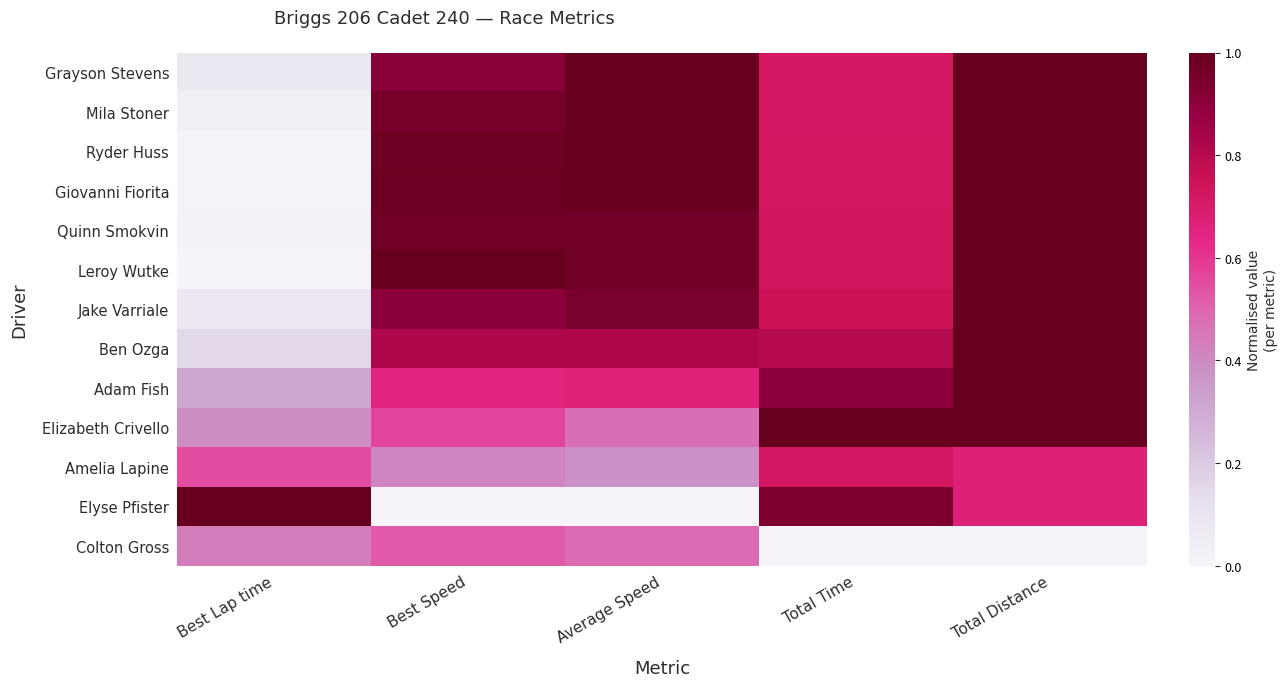

Rank the series by their maximum value, from highest to lowest.

Grayson Stevens, Mila Stoner, Ryder Huss, Giovanni Fiorita, Quinn Smokvin, Leroy Wutke, Jake Varriale, Ben Ozga, Adam Fish, Elizabeth Crivello, Elyse Pfister, Amelia Lapine, Colton Gross